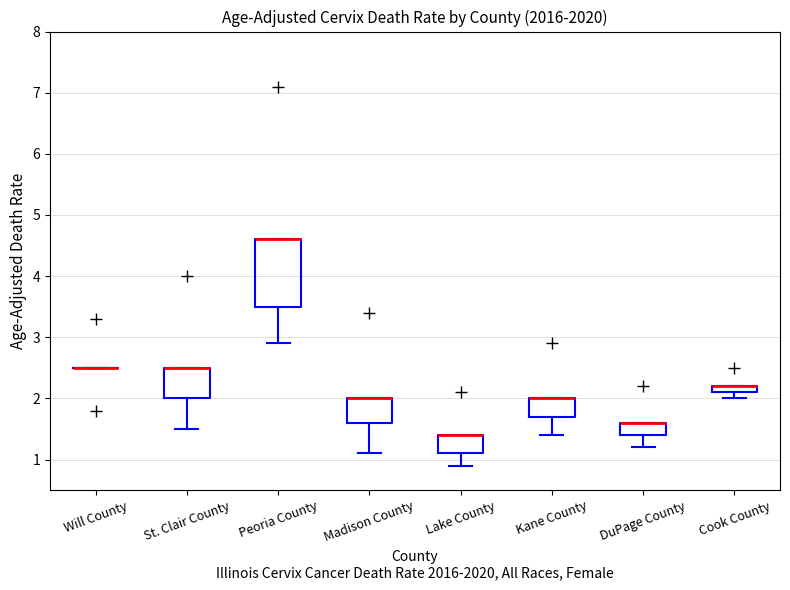

Where is the upper edge of the box for Madison County on the y-axis? The values are not printed on the chart, so give them approximately, as read against the axis.

2.0